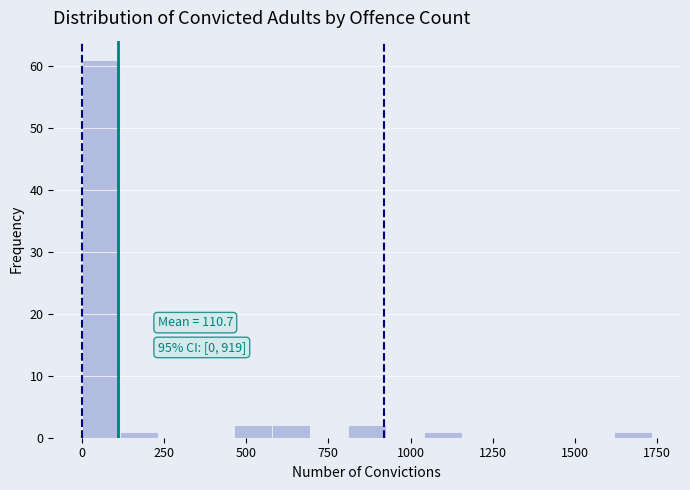

Around what value on the x-axis is the tallest bar? Give the approximate position of its centre, as read against the axis.

50